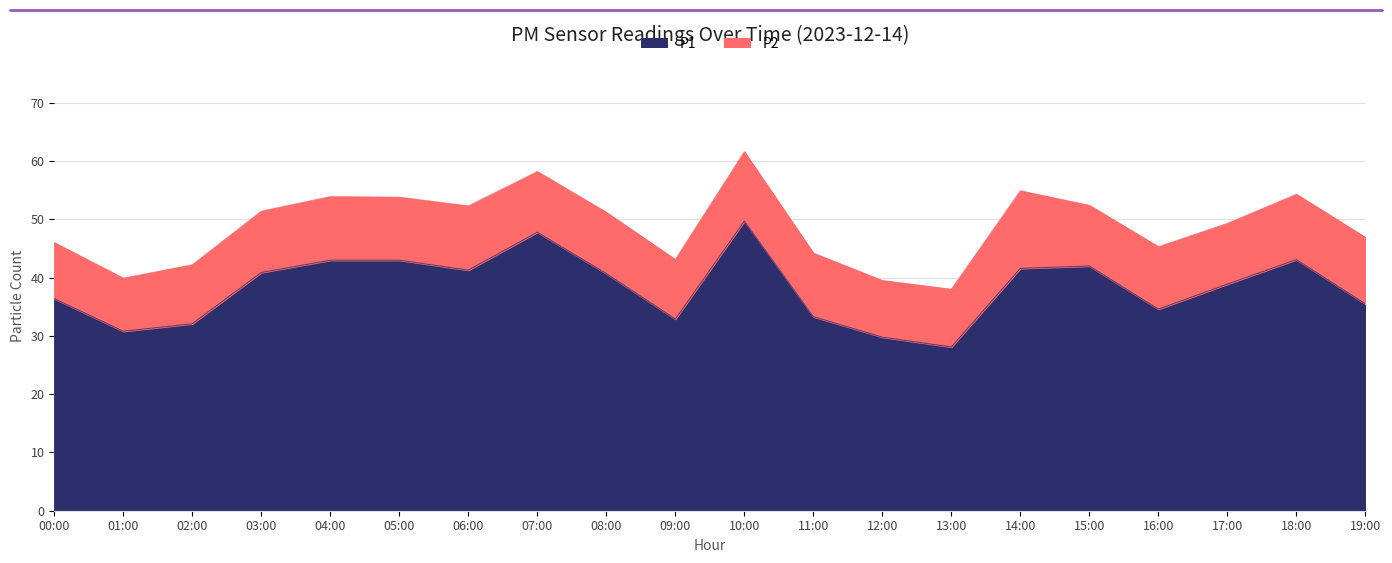

What is the value of the 15th point from the left?

41.6